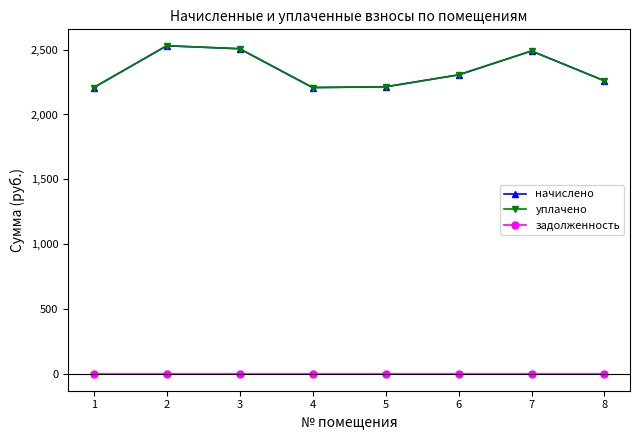

Does the chart have visible grid lines?

No